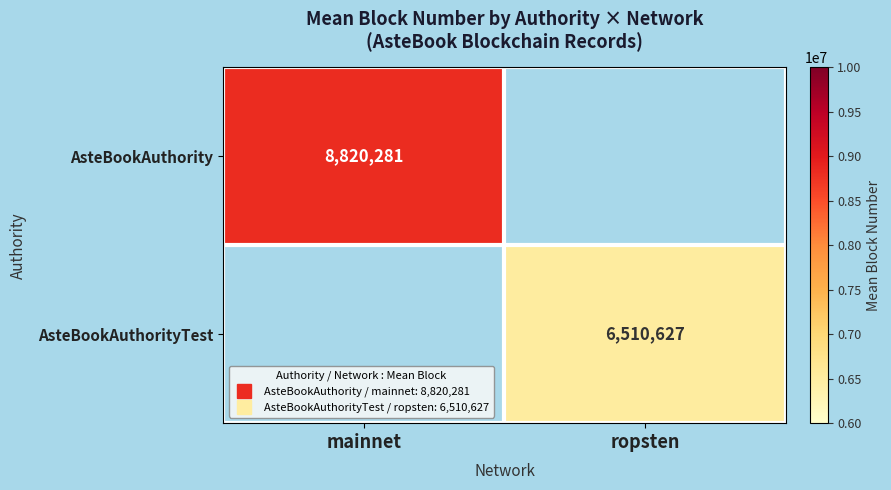

At how many categories does at least one series exceed 7842138?

1